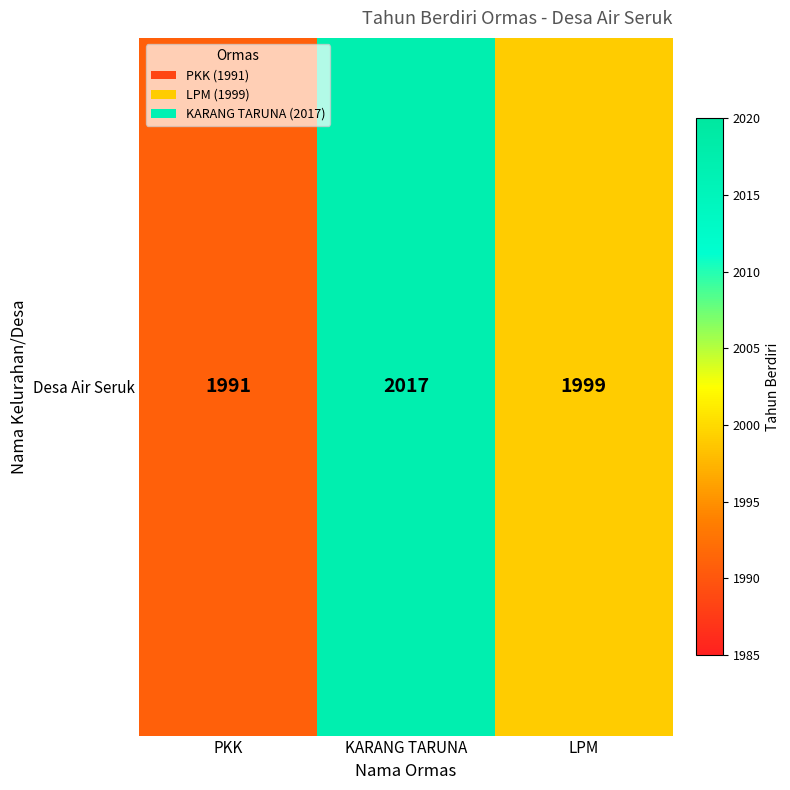

Rank the categories by value from highest to lowest.

KARANG TARUNA, LPM, PKK